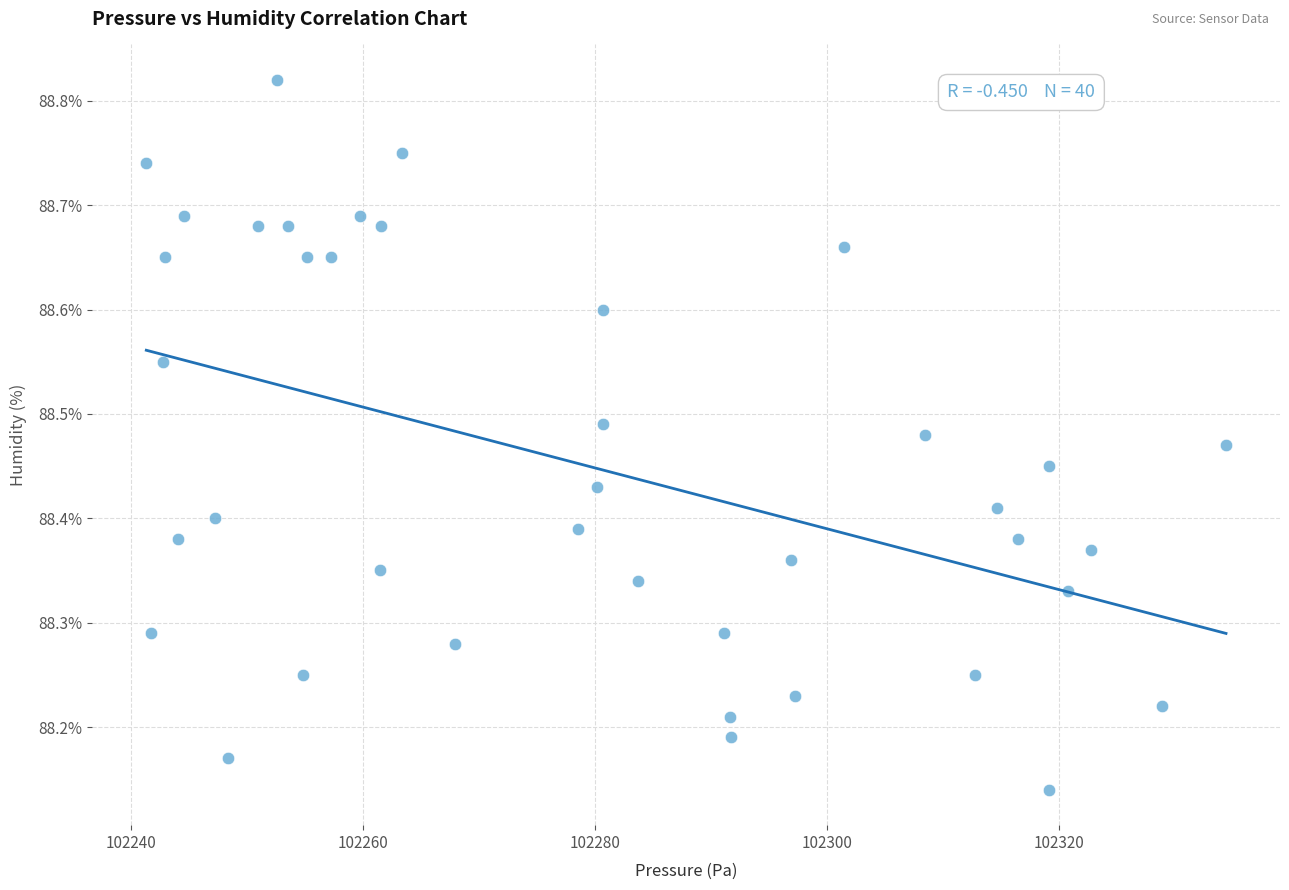

What is the range of Y values (max minus min)?

0.7